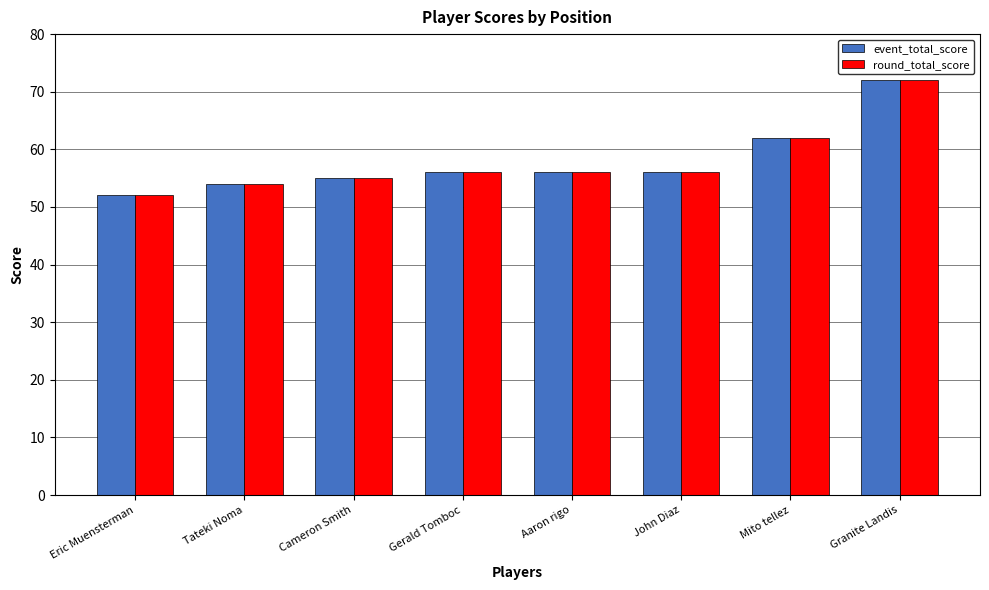

What is the total value across all series at Aaron rigo?

112